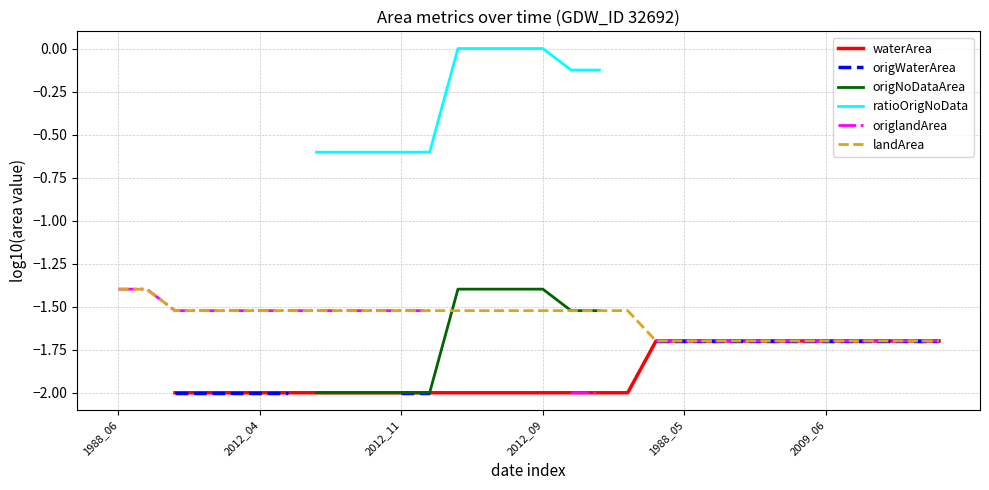

What is the minimum value shown in the chart?

-2.0